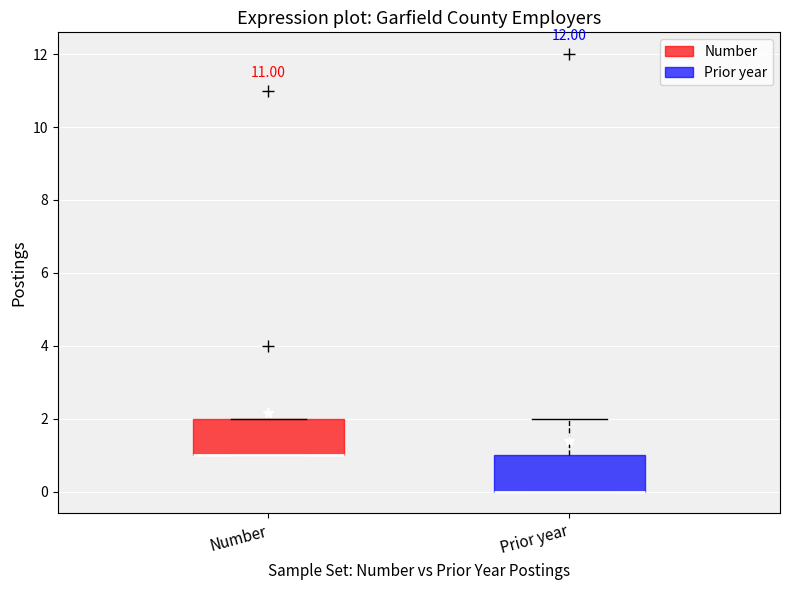

Where is the upper edge of the box for Number on the y-axis? The values are not printed on the chart, so give them approximately, as read against the axis.

2